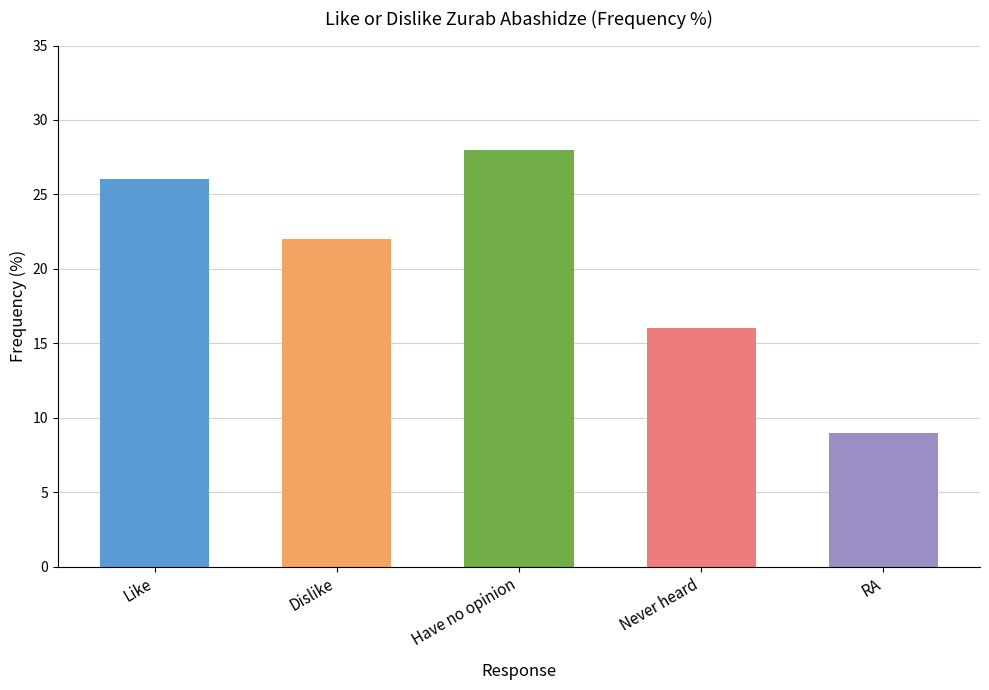

The value at RA is 2. True or false?

False